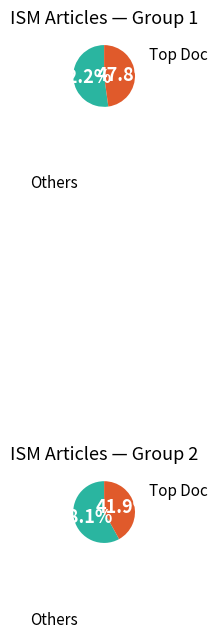

The OPUS4-3482 slice represents 1% of the pie. True or false?

False